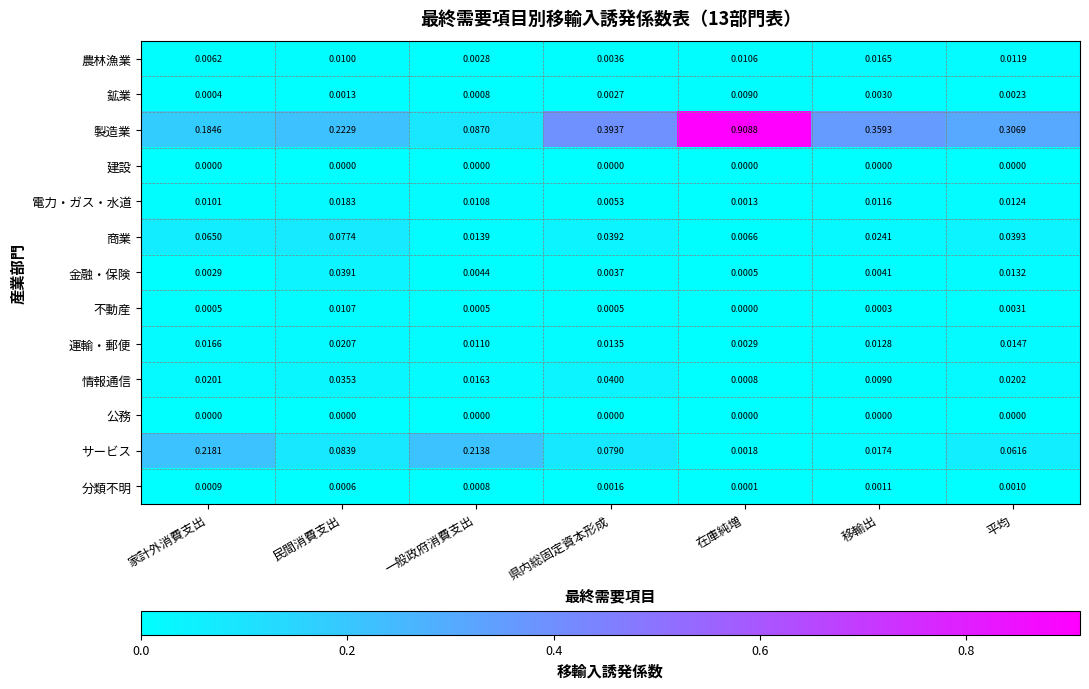

Is the value of 情報通信 at 家計外消費支出 greater than the value of 建設 at 民間消費支出?

Yes